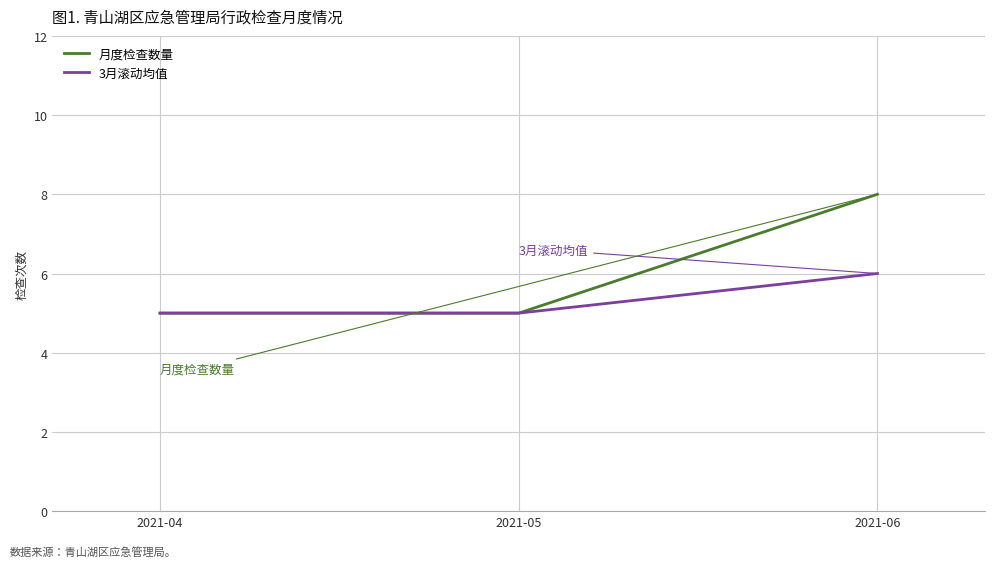

What are all the series names shown in the legend?

月度检查数量, 3月滚动均值